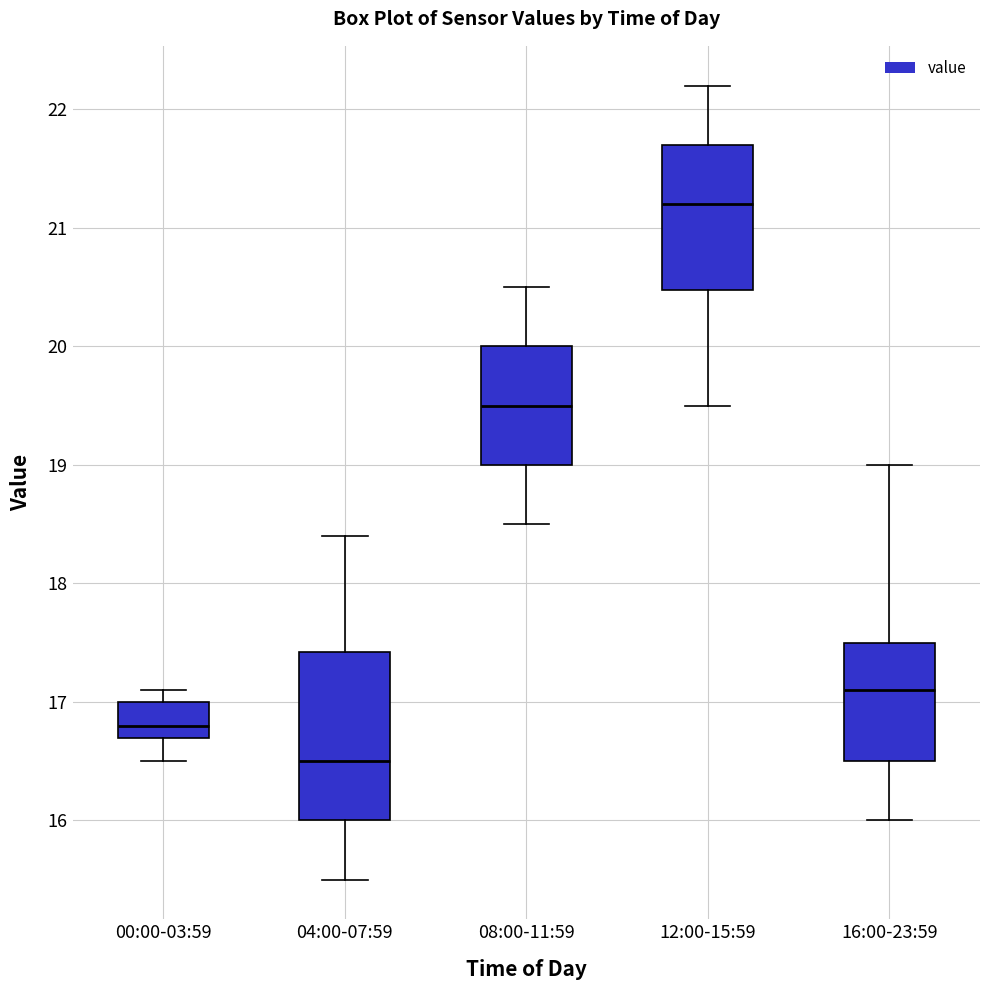

Reading left to right, read every box against the y-axis: the position of its median line, the range the box covers, and the ends of its whiskers. The values are not printed on the chart, so give them approximately, as read against the axis.

00:00-03:59: median 16.8, box 16.7 to 17.0, whiskers 16.5 to 17.1
04:00-07:59: median 16.5, box 16.0 to 17.4, whiskers 15.5 to 18.4
08:00-11:59: median 19.5, box 19.0 to 20.0, whiskers 18.5 to 20.5
12:00-15:59: median 21.2, box 20.5 to 21.7, whiskers 19.5 to 22.2
16:00-23:59: median 17.1, box 16.5 to 17.5, whiskers 16.0 to 19.0